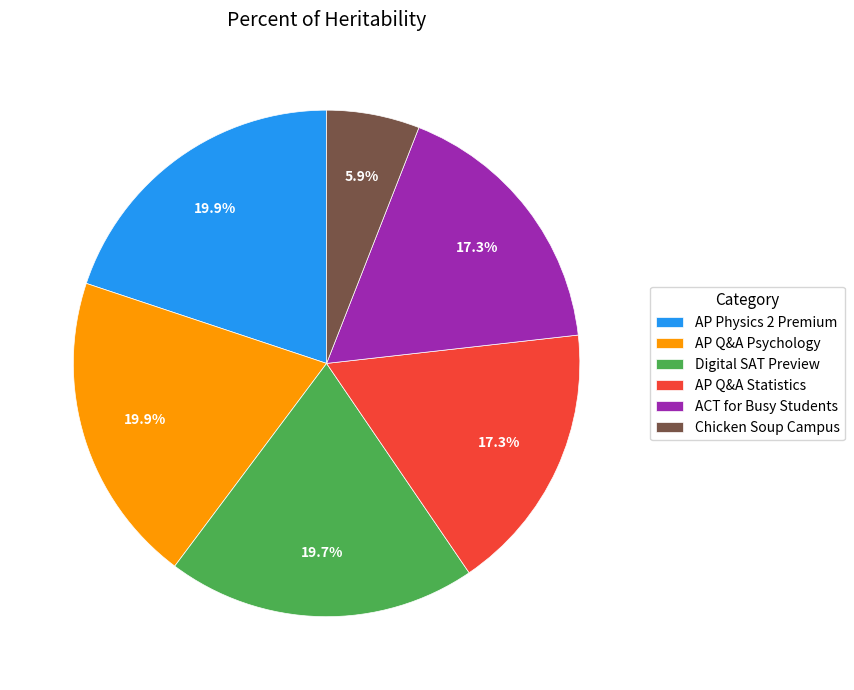

True or false: Digital SAT Preview accounts for 12% of the total.

False